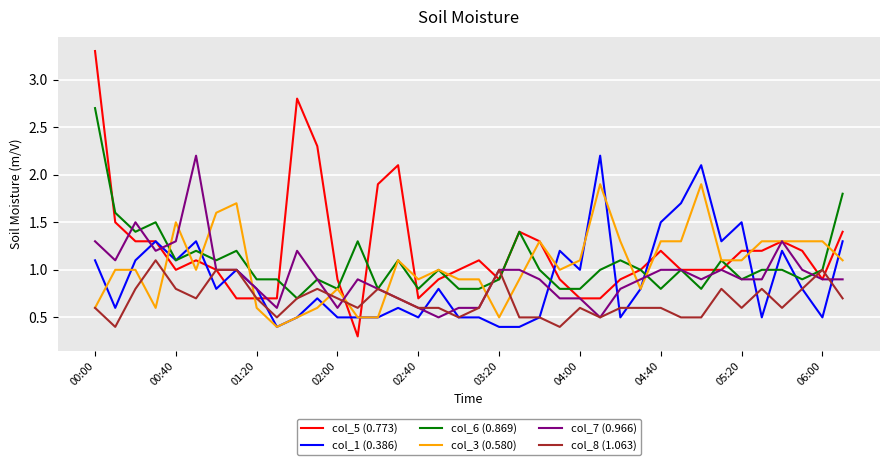

How many lines are shown in the chart?

6